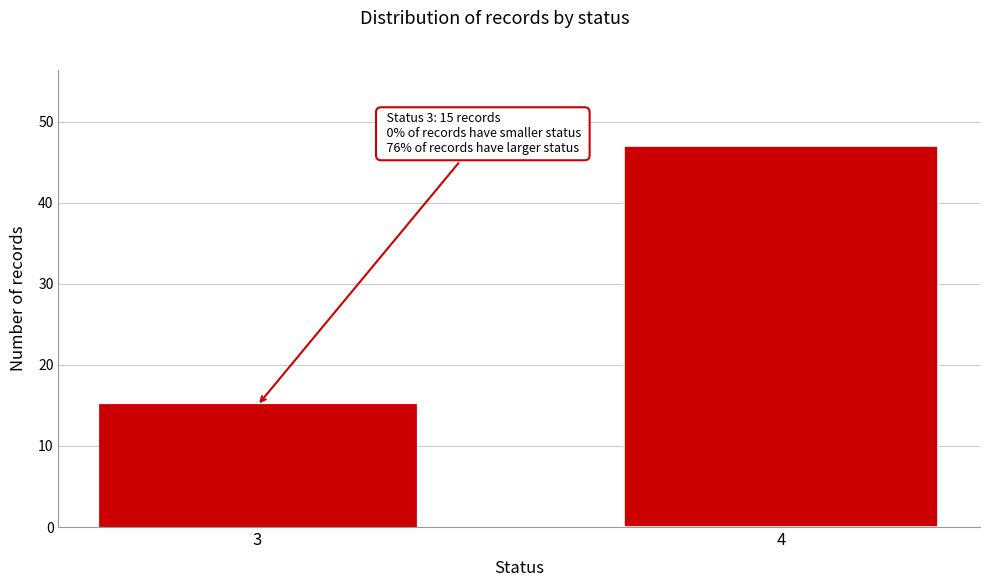

Reading left to right, transcribe all the data shown in this chart.

3=15	4=47